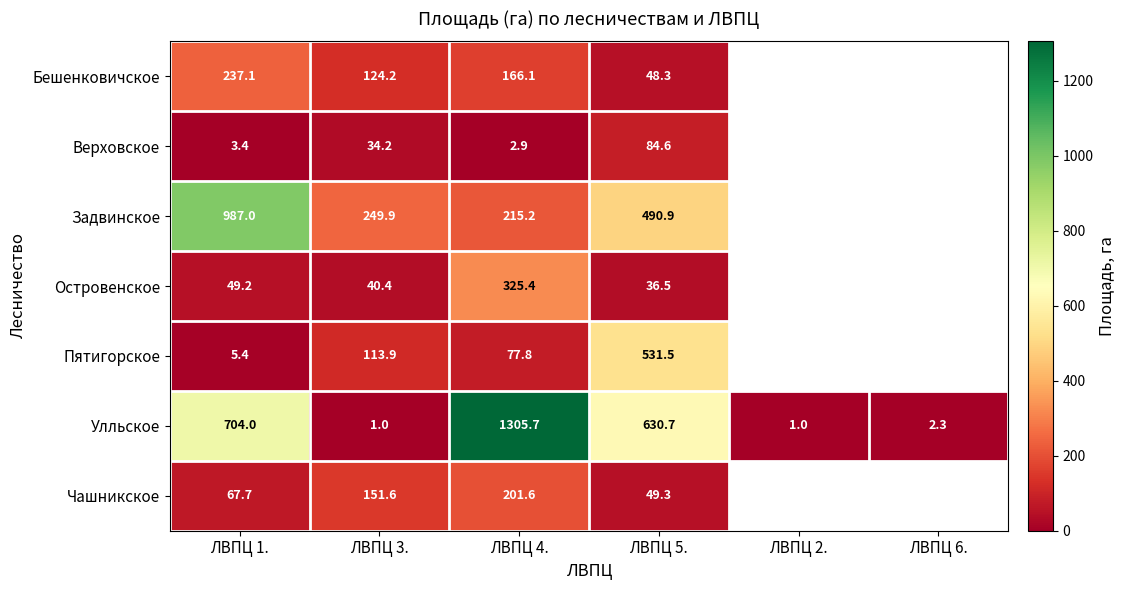

At ЛВПЦ 4., list the series in order from smallest to largest.

Верховское, Пятигорское, Бешенковичское, Чашникское, Задвинское, Островенское, Улльское